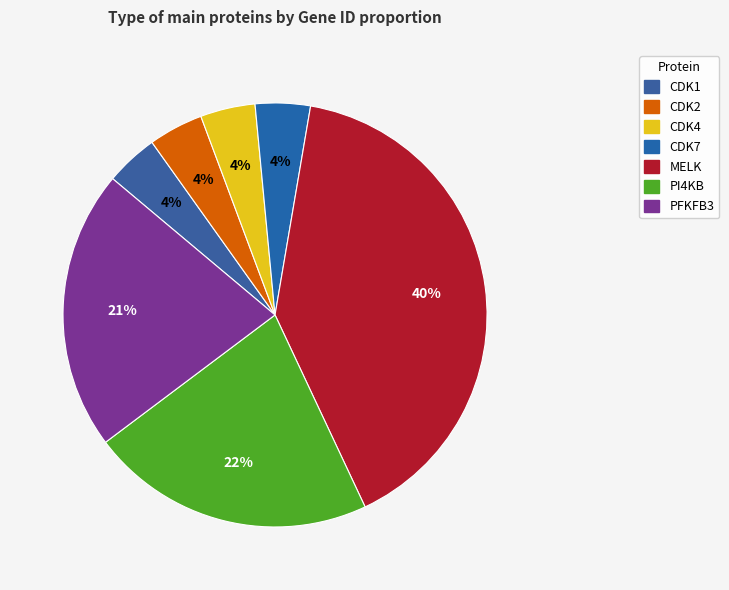

Count the number of slices in the pie.

7